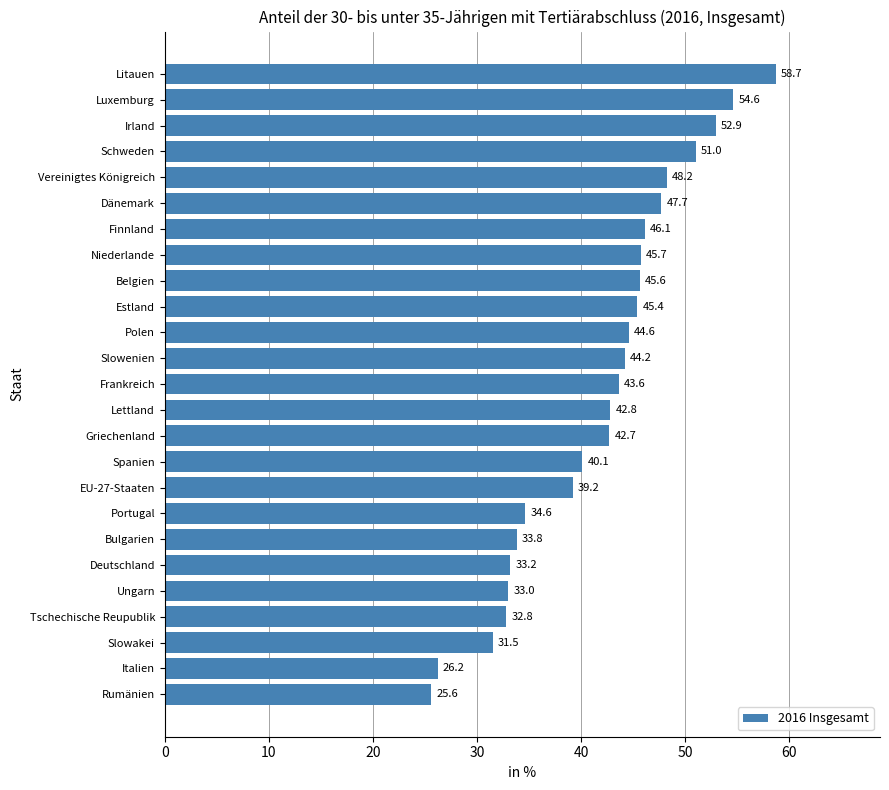

Are the bars horizontal?

Yes